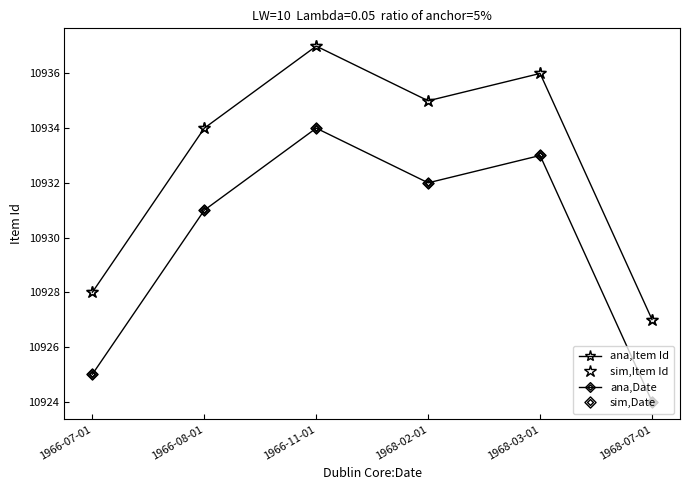

True or false: ana,Date and sim,Item Id cross at least once.

False